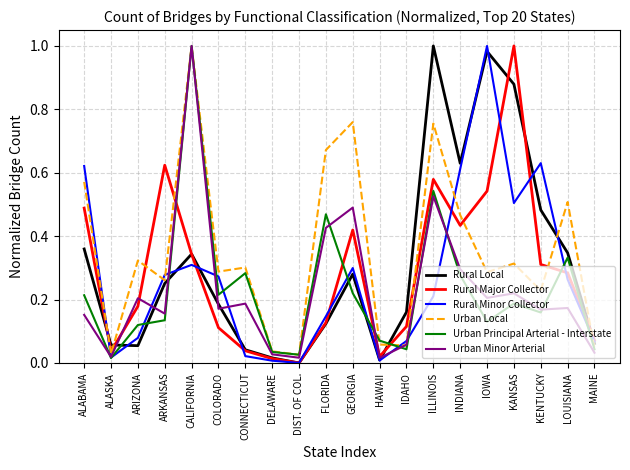

The Rural Local series shows 1.0 at ILLINOIS. True or false?

True